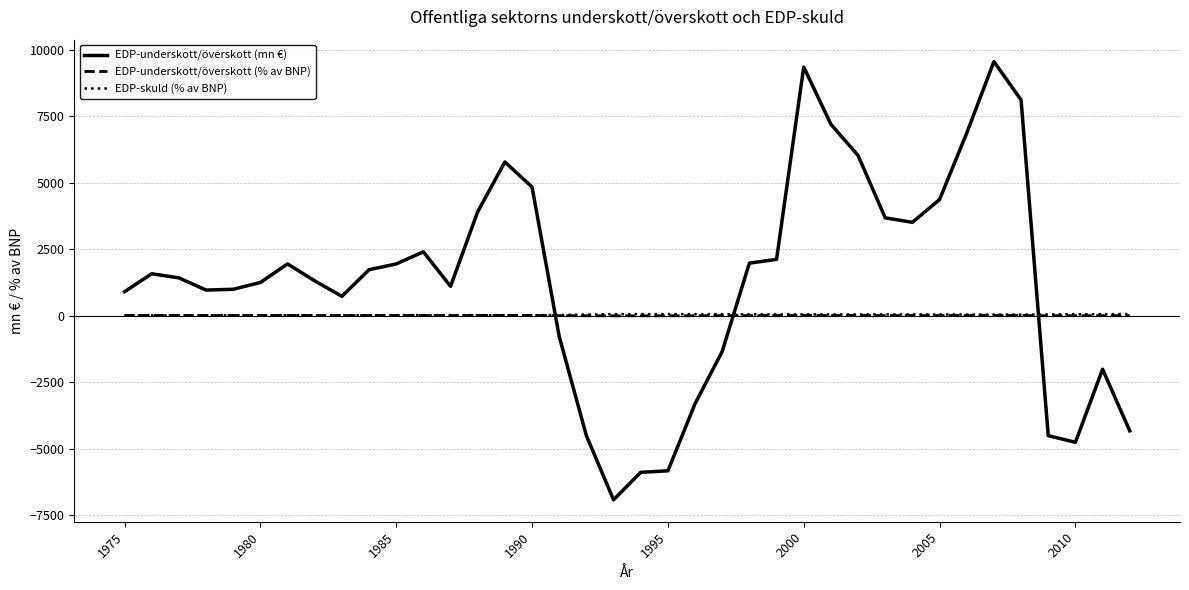

Which series ends up on top after the final intersection of EDP-skuld (% av BNP) and EDP-underskott/överskott (mn €)?

EDP-skuld (% av BNP)